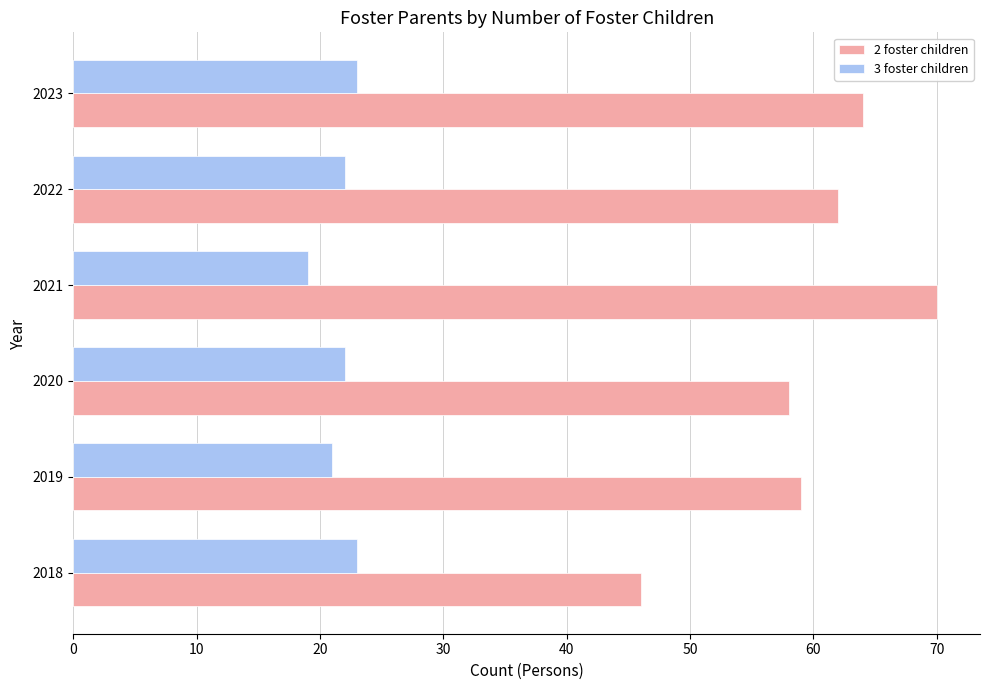

Read the 3 foster children value at 2019.

21